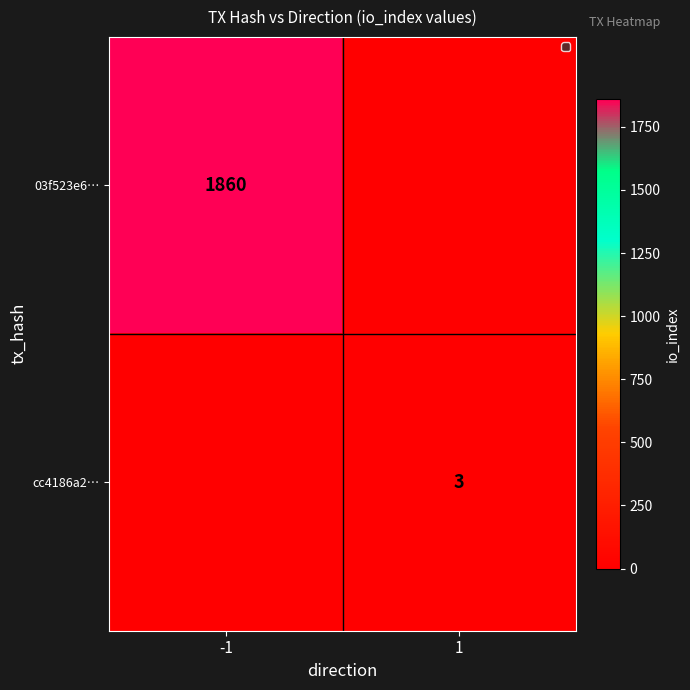

What is the total value across all series at -1?

1860